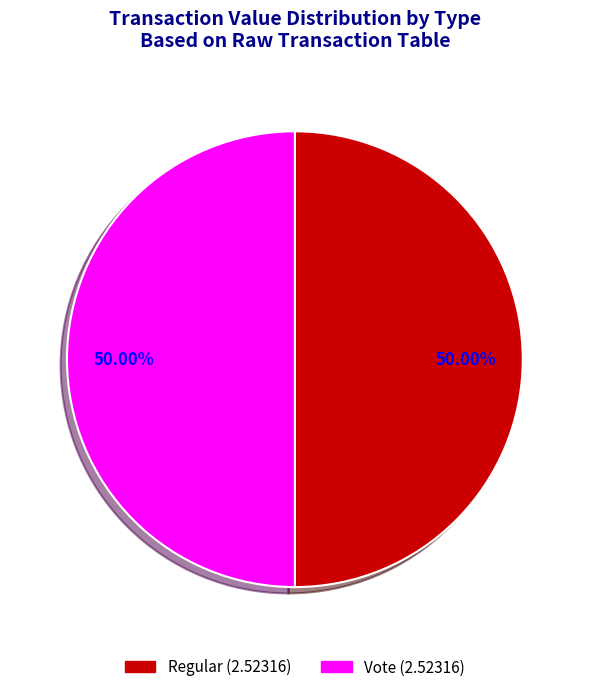

To the nearest percent, what is the combined percentage of Regular and Vote?

100%